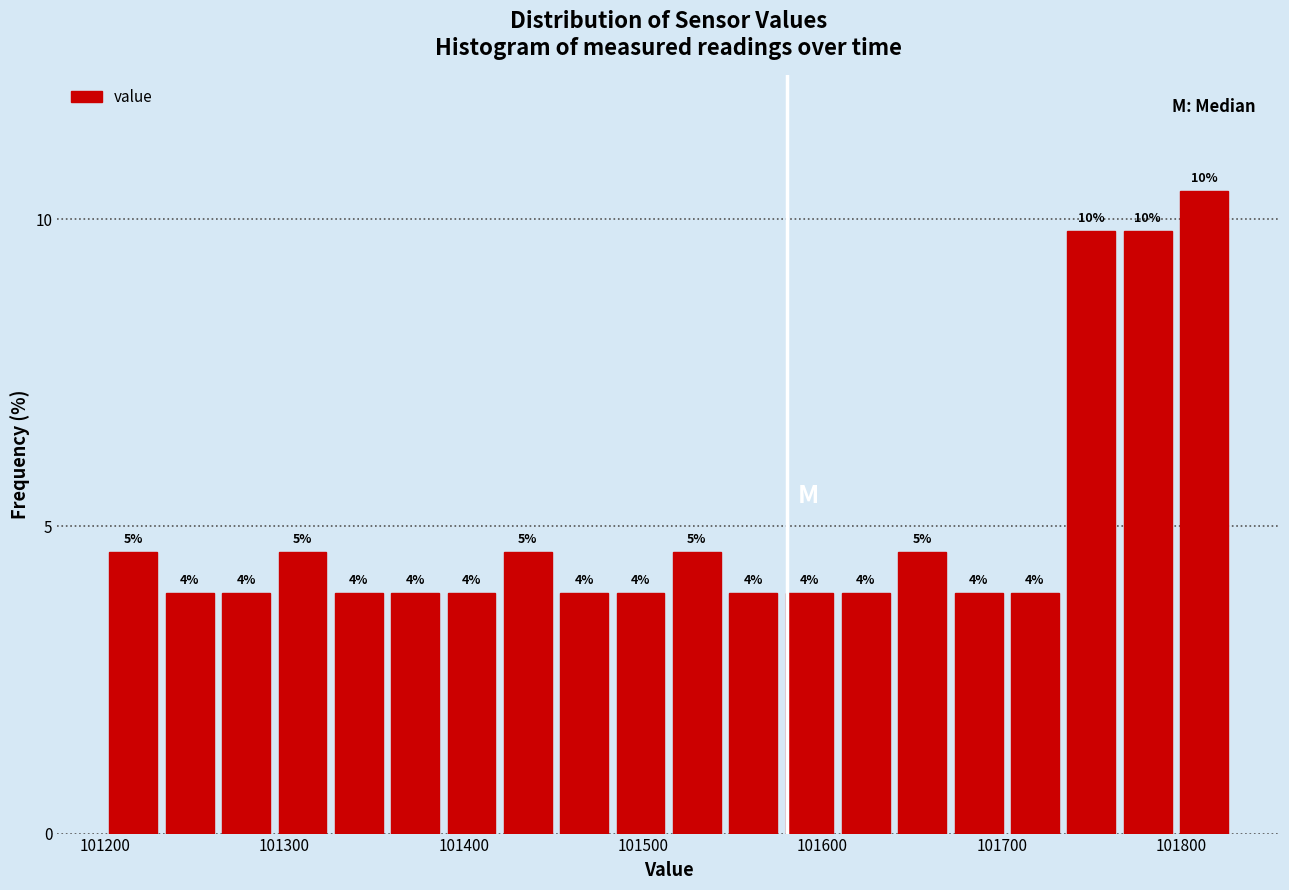

Read against the x-axis, roughly where is the centre of the tallest bar?

101810